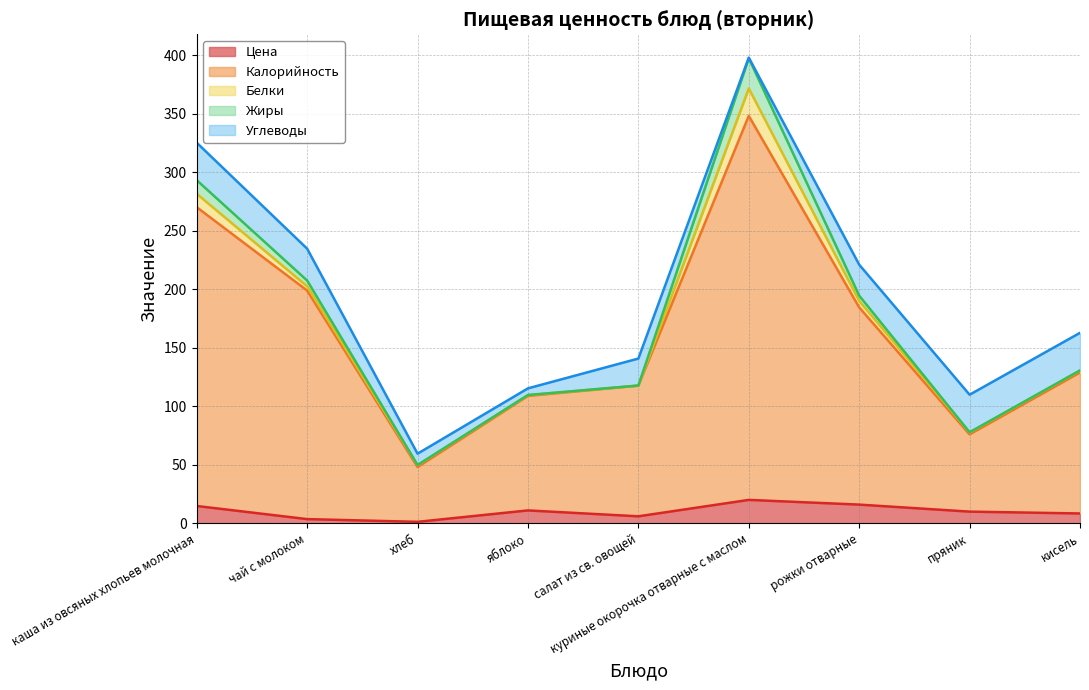

How many series are shown in this chart?

5